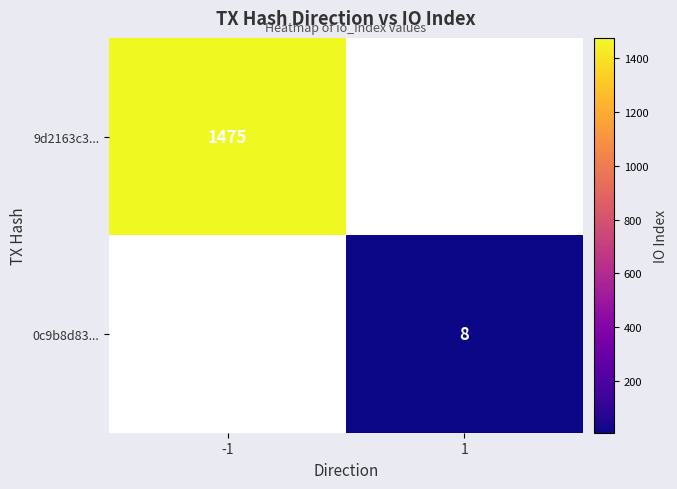

The 9d2163c3... series shows 1475 at -1. True or false?

True